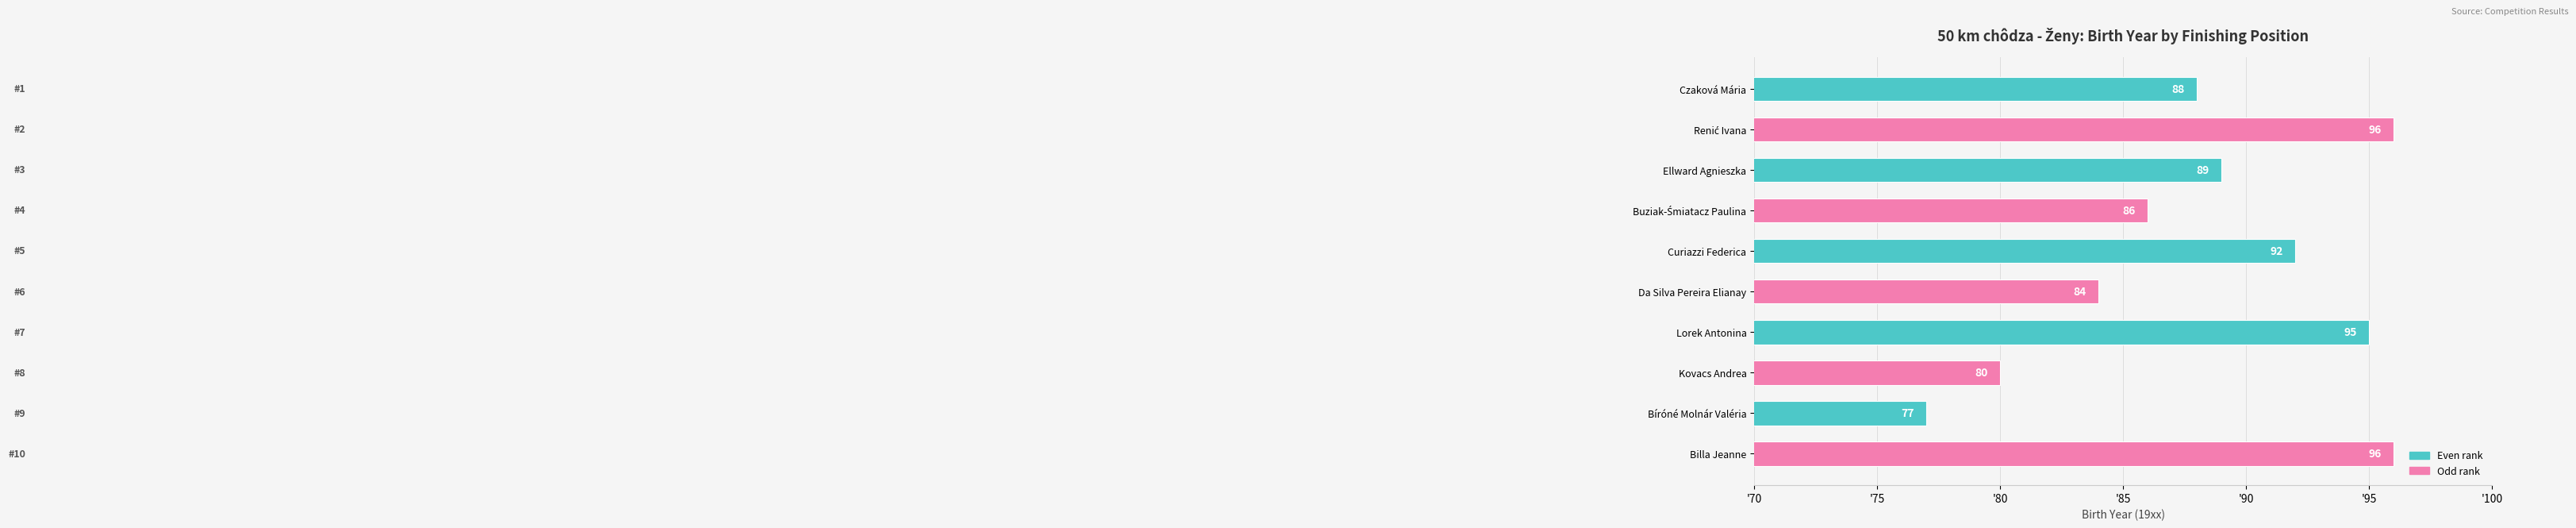

What is the label of the 9th bar from the top?

Bíróné Molnár Valéria